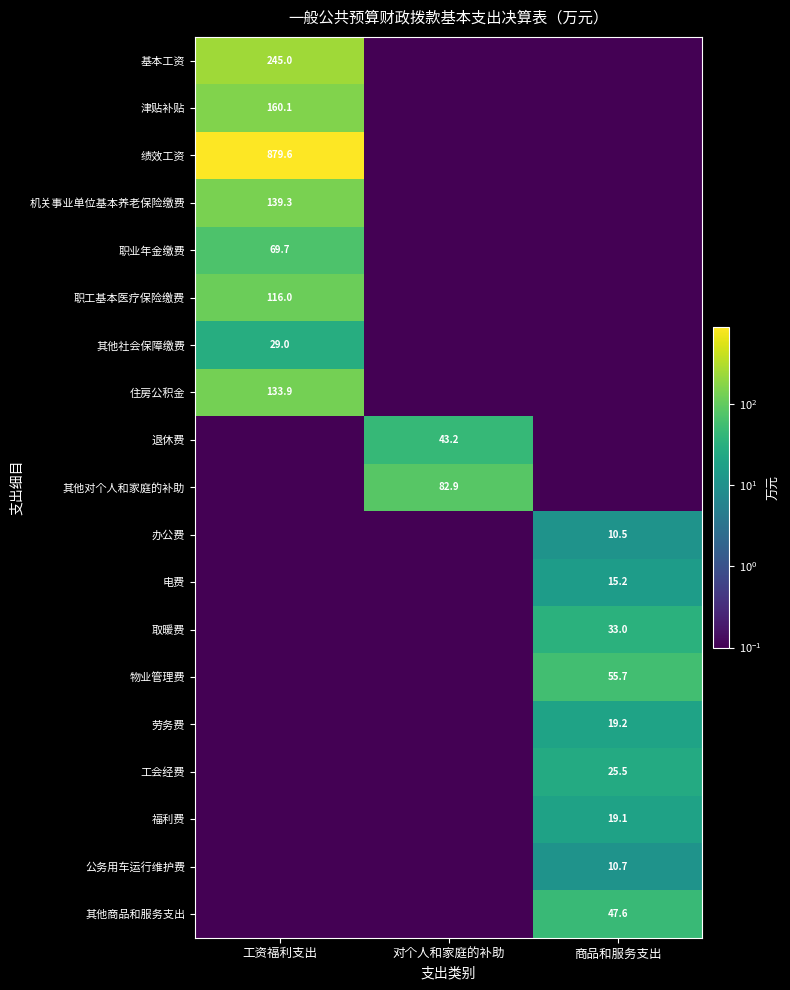

What is the sum of all 工会经费 values?

25.5